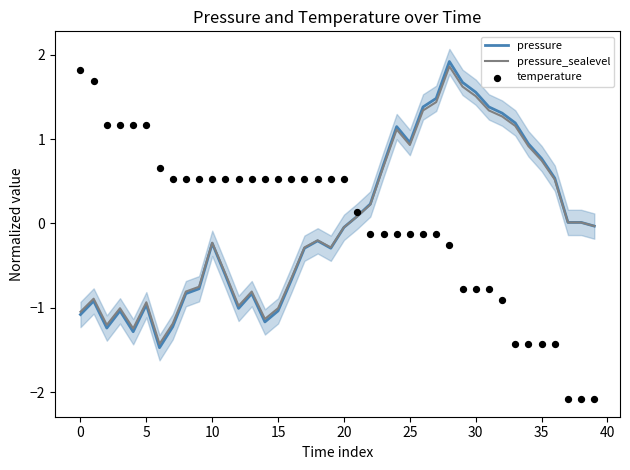

Which series contains the highest Y value?

pressure